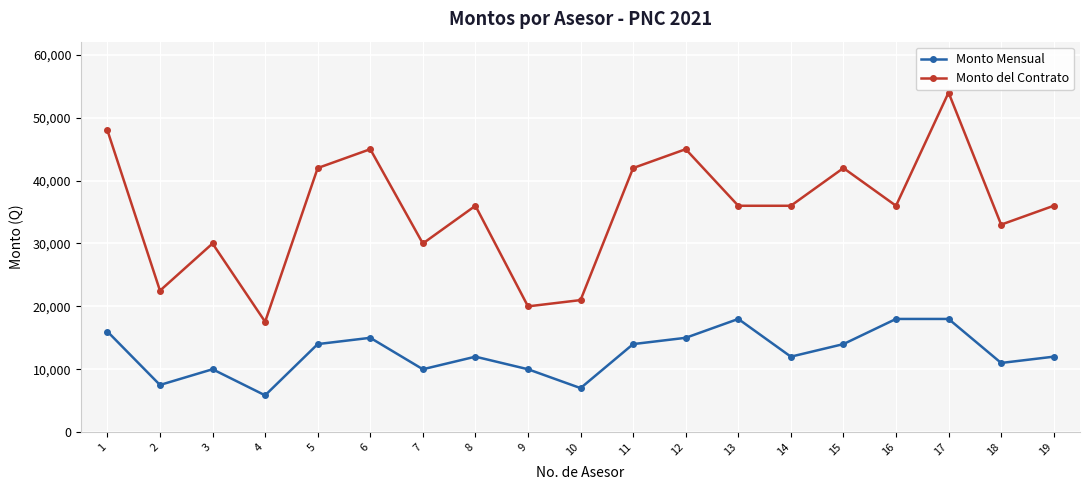

Is it true that Monto Mensual equals 14000 at 11?

True